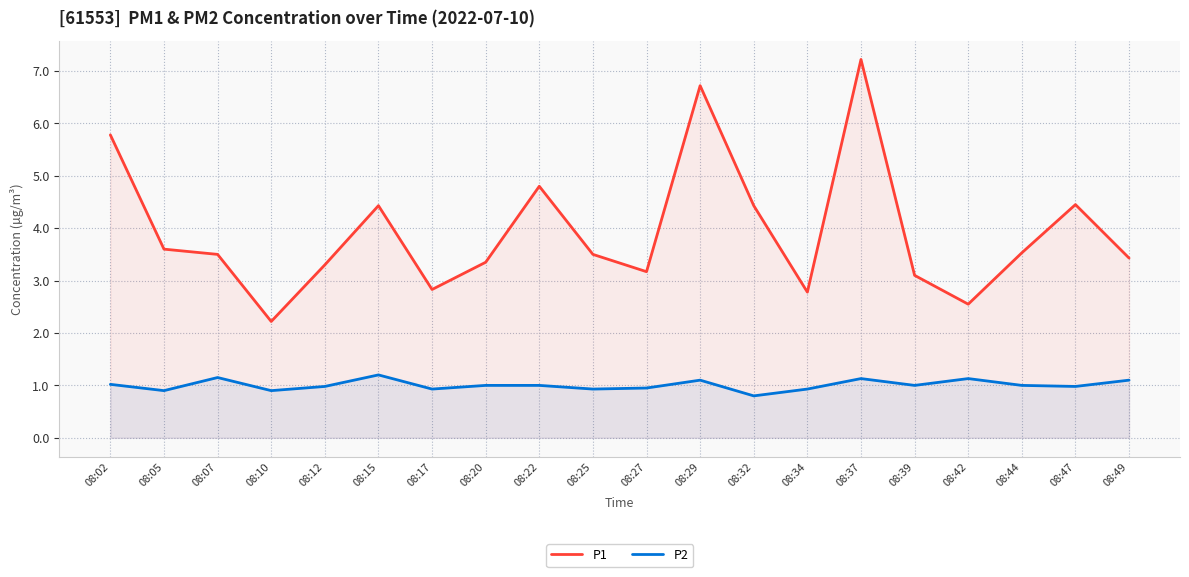

What are all the series names shown in the legend?

P1, P2